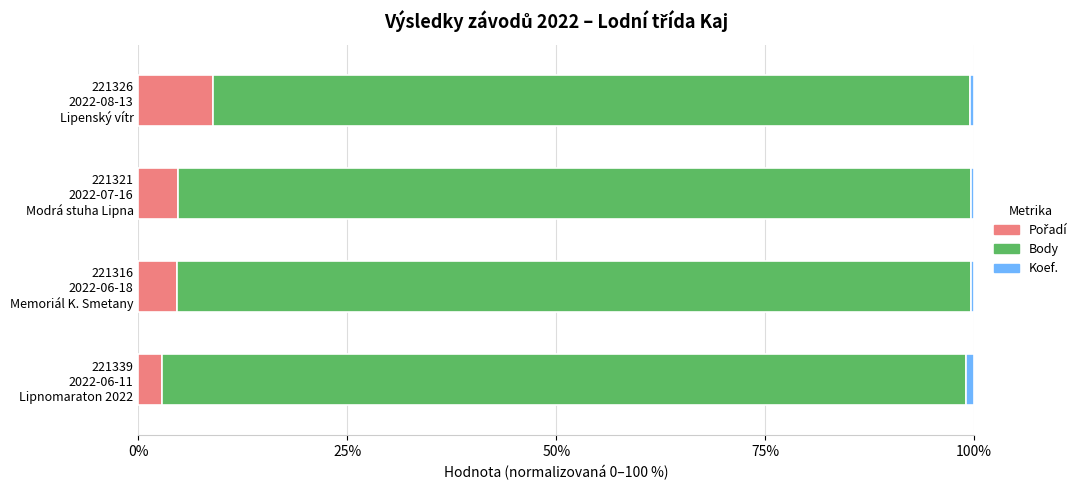

Reading left to right, list all the values displayed in this chart.

Pořadí: 8.9	4.8	4.6	2.9
Body: 90.5	94.9	95.0	96.2
Koef.: 0.5	0.3	0.4	1.0